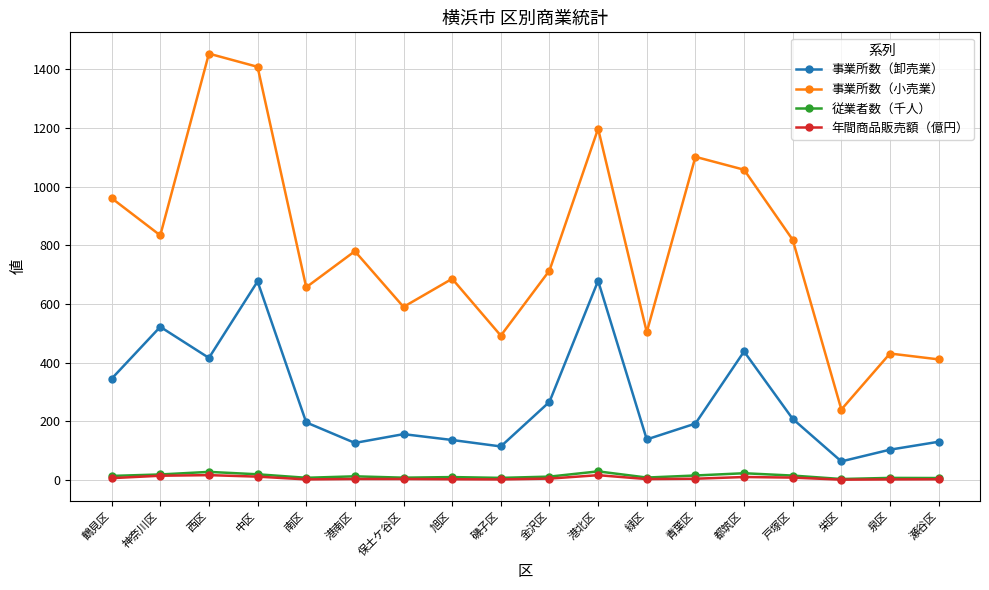

What is the label of the 16th point from the right?

西区